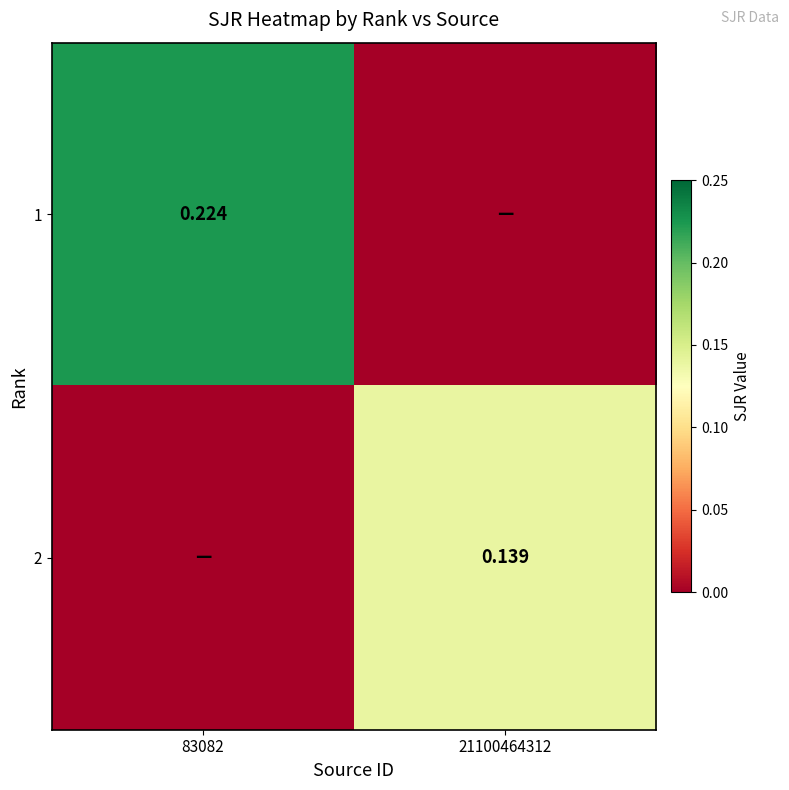

Is the value of 1 at 83082 greater than the value of 2 at 21100464312?

Yes